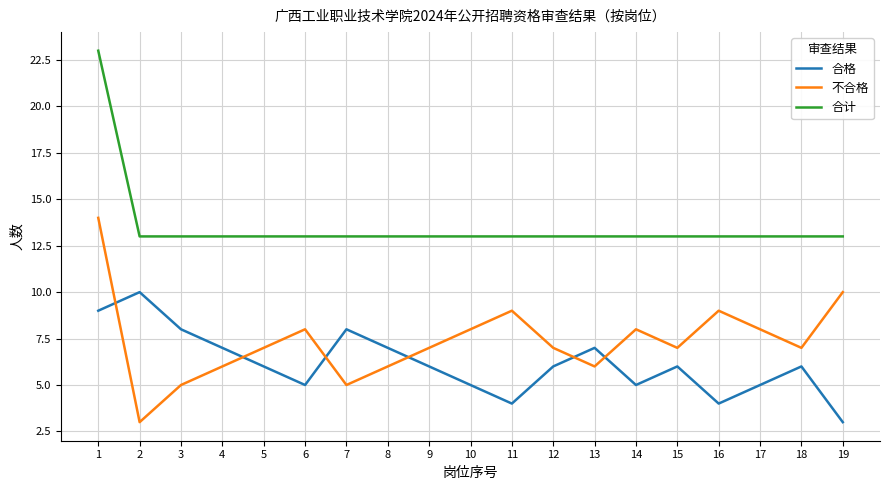

At which label does 合计 reach its peak?

1